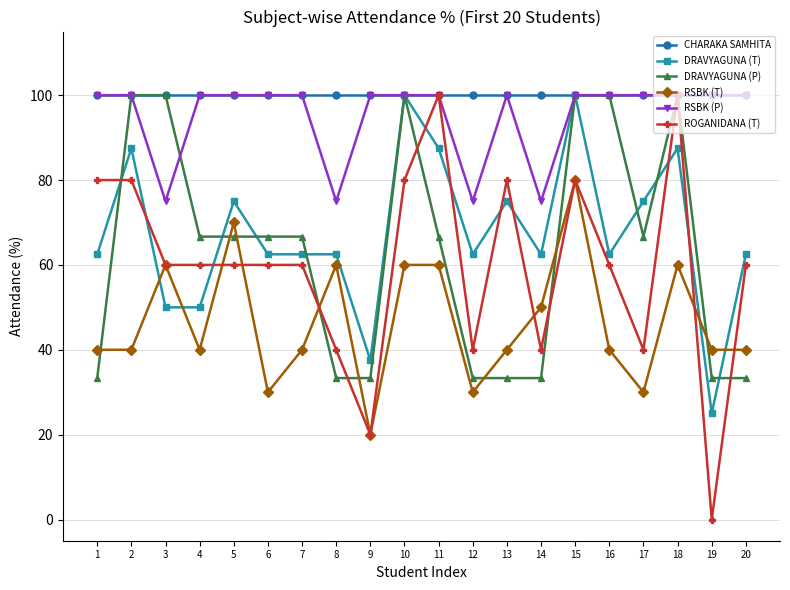

Which series has the largest range (max minus min)?

ROGANIDANA (T)